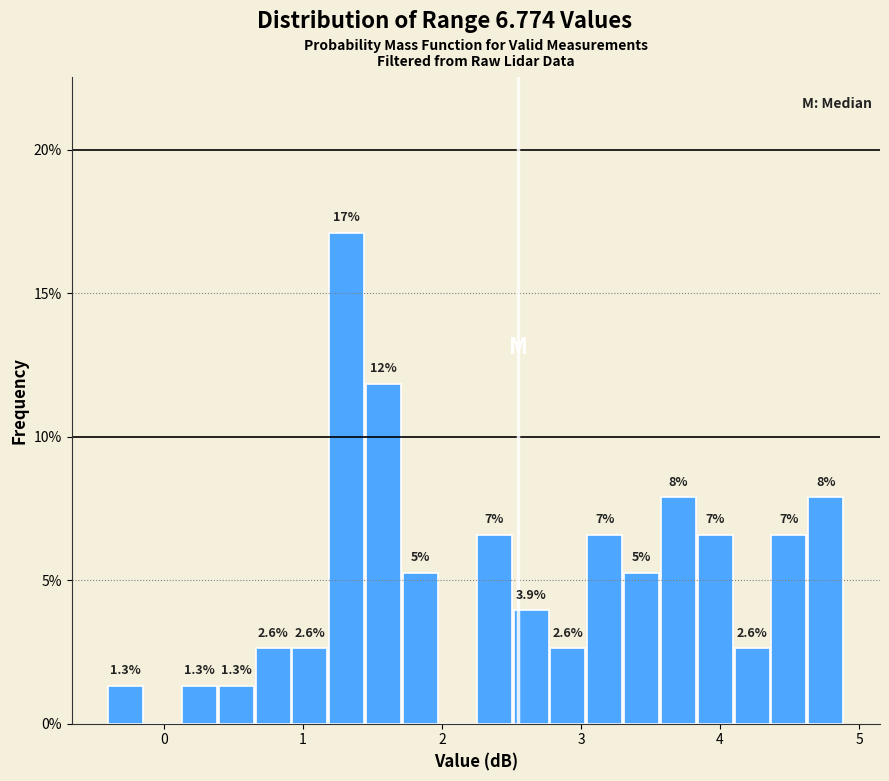

Read against the x-axis, roughly where is the centre of the tallest bar?

1.3